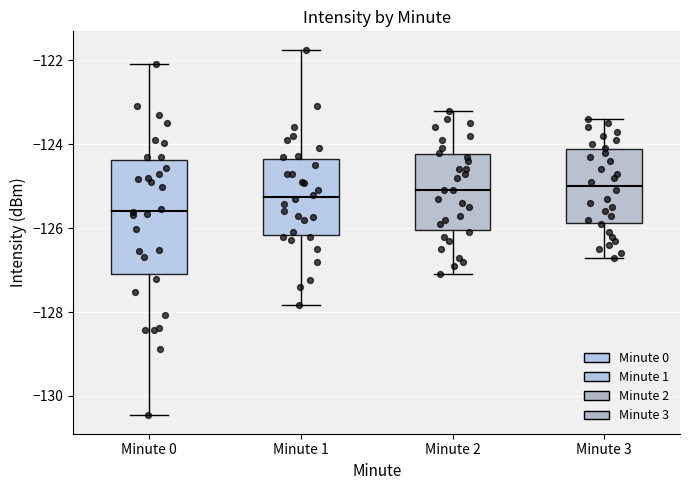

Which box has the lowest median line?

Minute 0